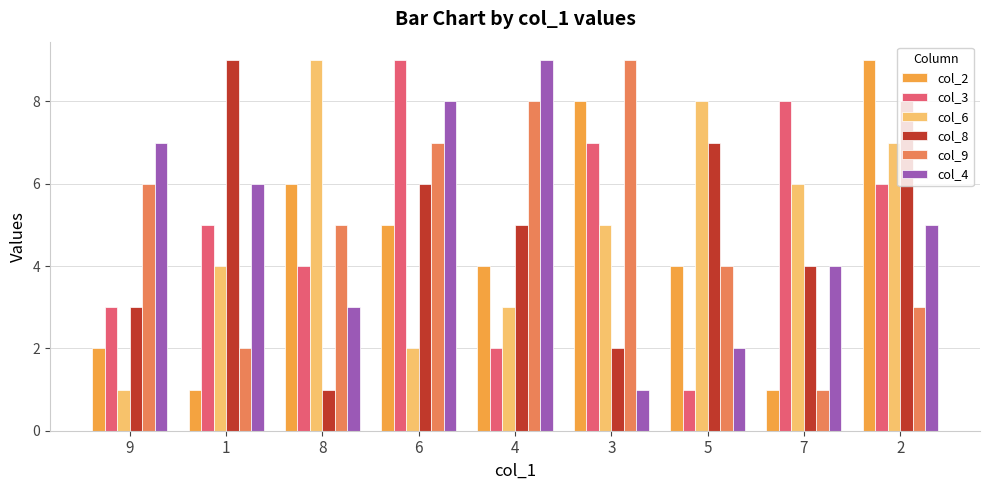

What is the smallest value displayed?

1